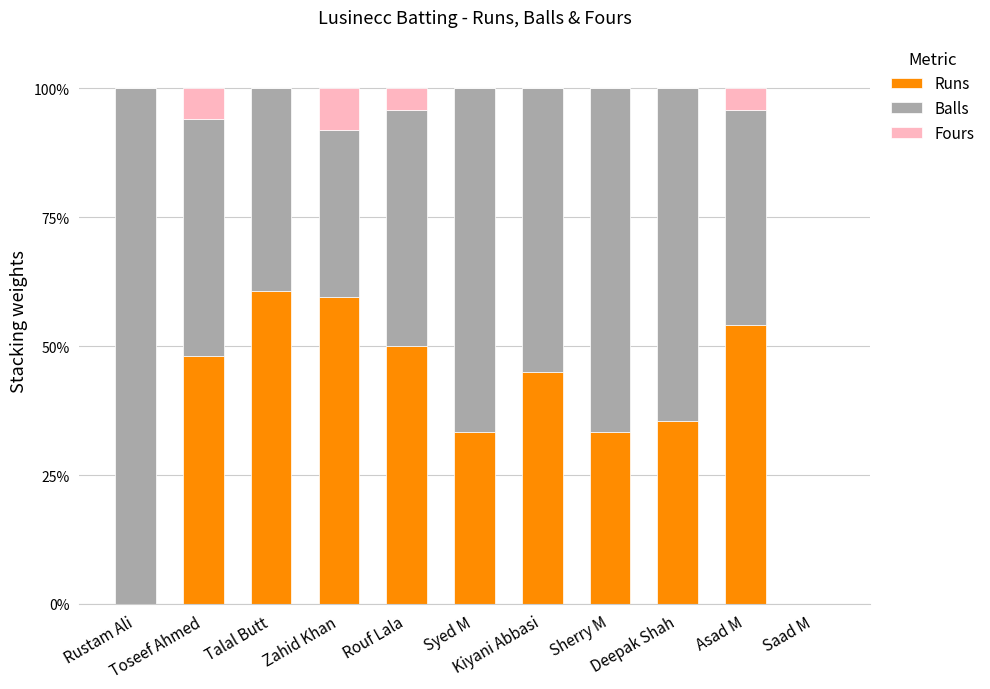

What is the maximum value for Runs?

60.7